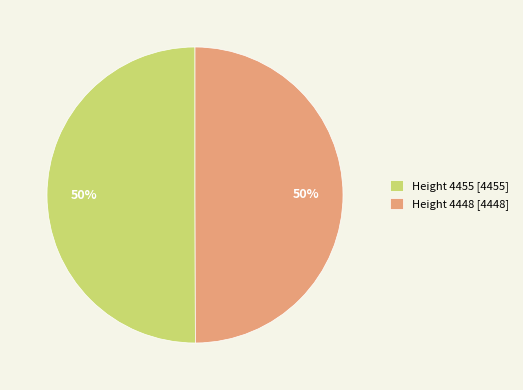

Is the sum of Height 4455 and Height 4448 greater than half?

Yes